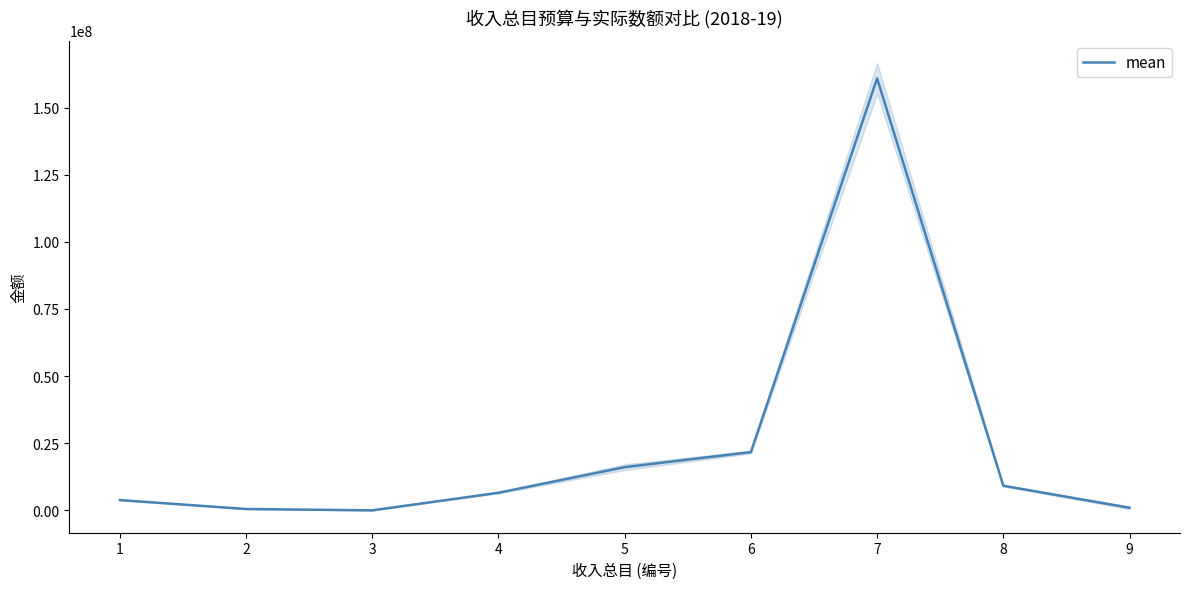

What is the change in value from 2 to 6?

+21195198.0